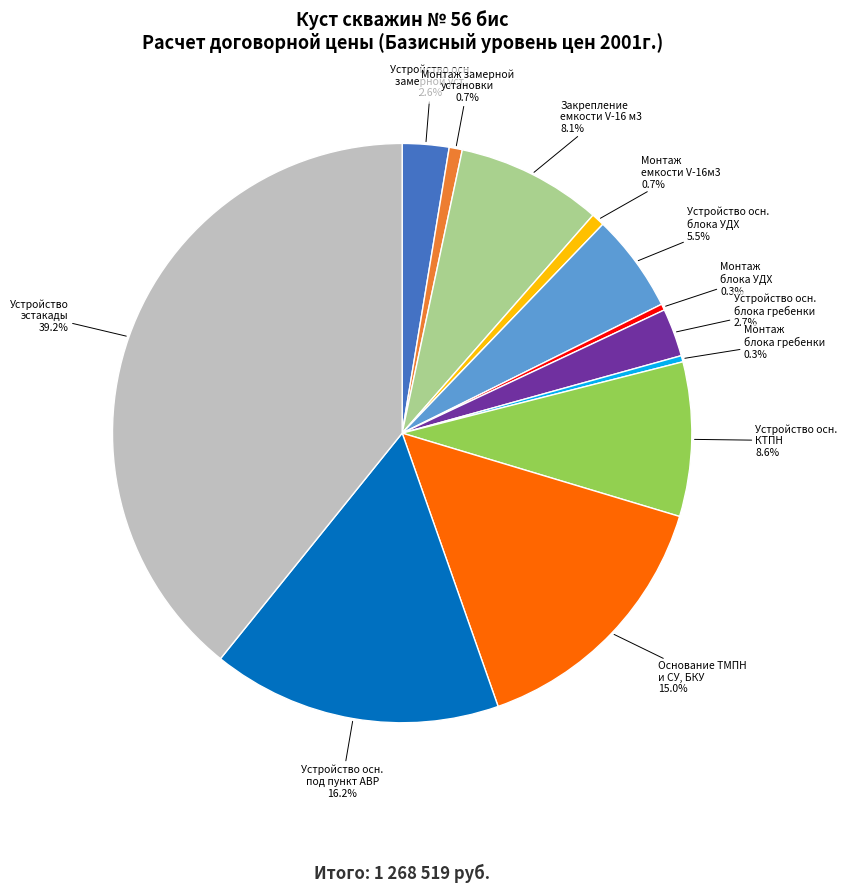

What is the total percentage of Монтаж замерной установки and Устройство эстакады?

39.9%